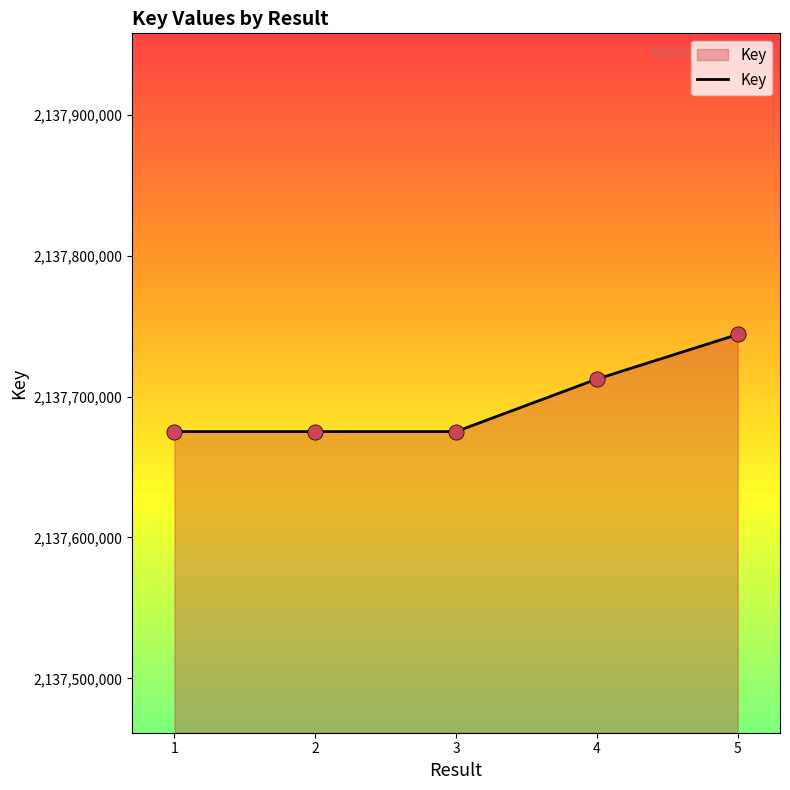

What is the change in value from 3 to 5?

+68930